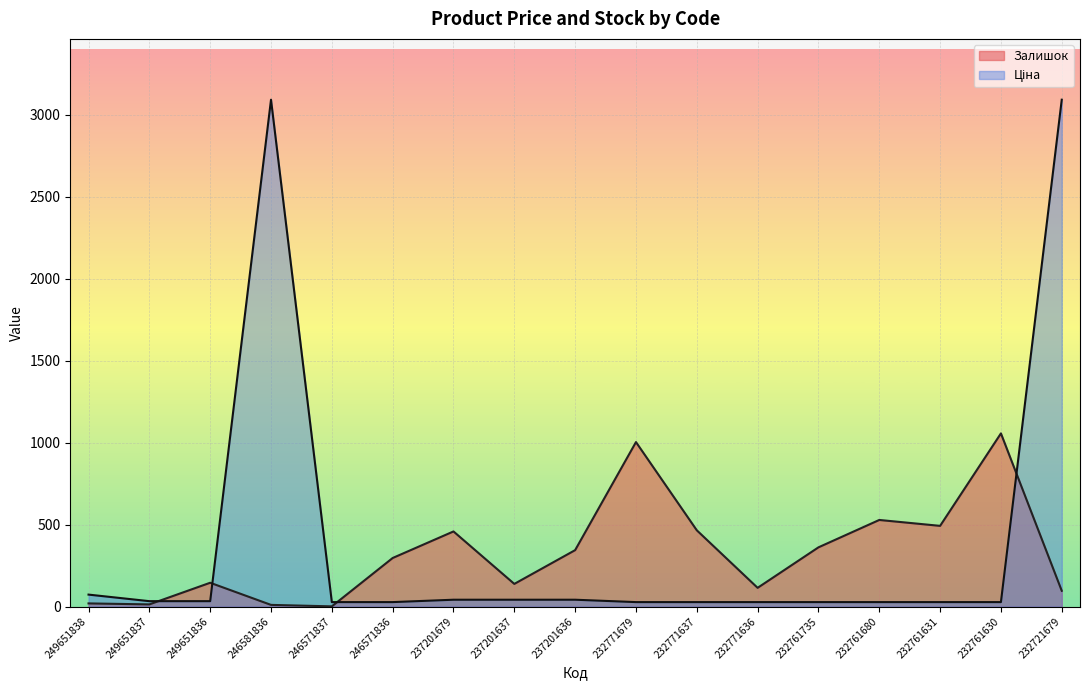

What is the total value across all series at 232761631?

519.0